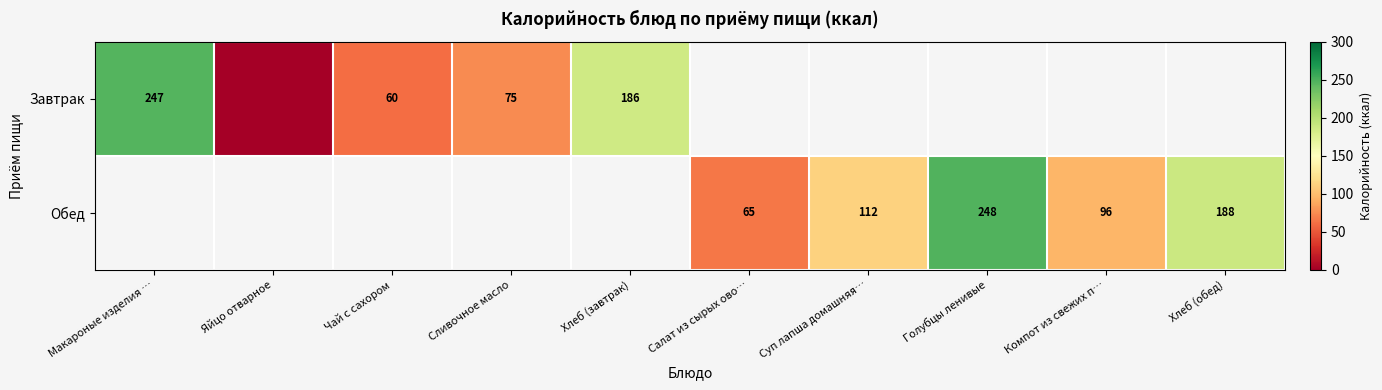

True or false: Обед has a value of 163 at Компот из свежих п….

False